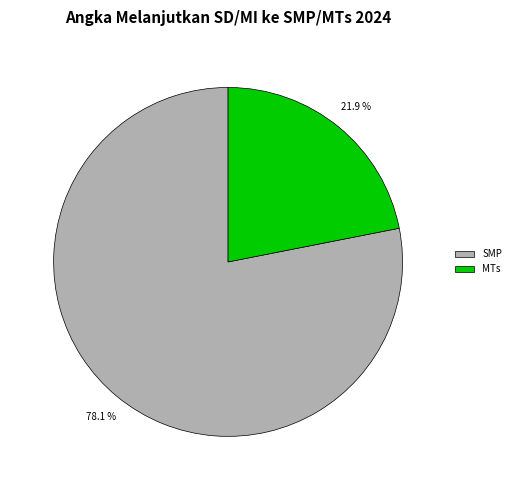

Count the number of slices in the pie.

2